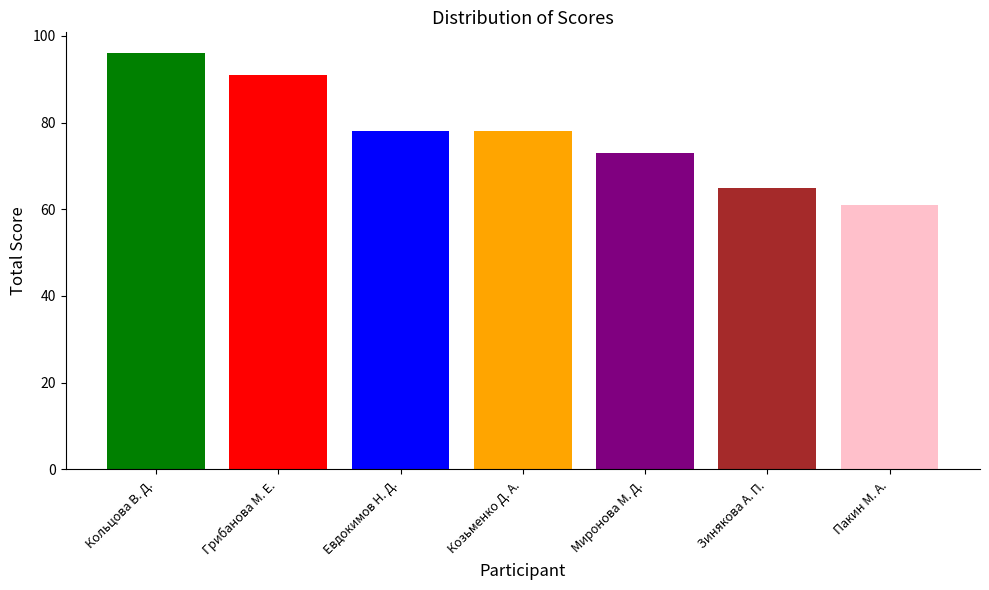

What is the greatest value displayed?

96